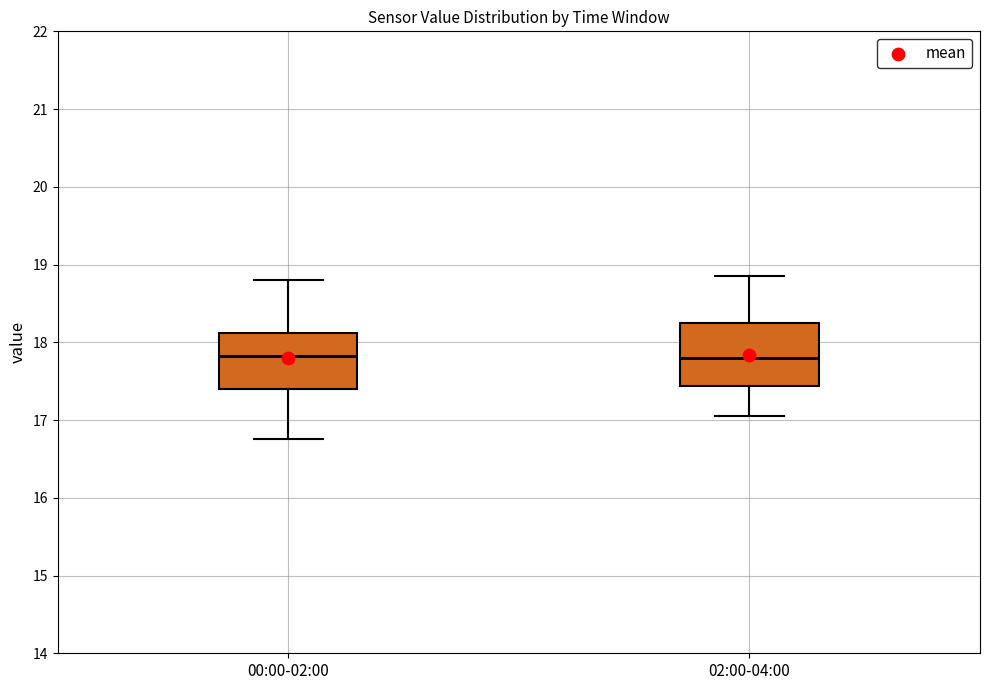

Where is the upper edge of the box for 00:00-02:00 on the y-axis? The values are not printed on the chart, so give them approximately, as read against the axis.

18.1